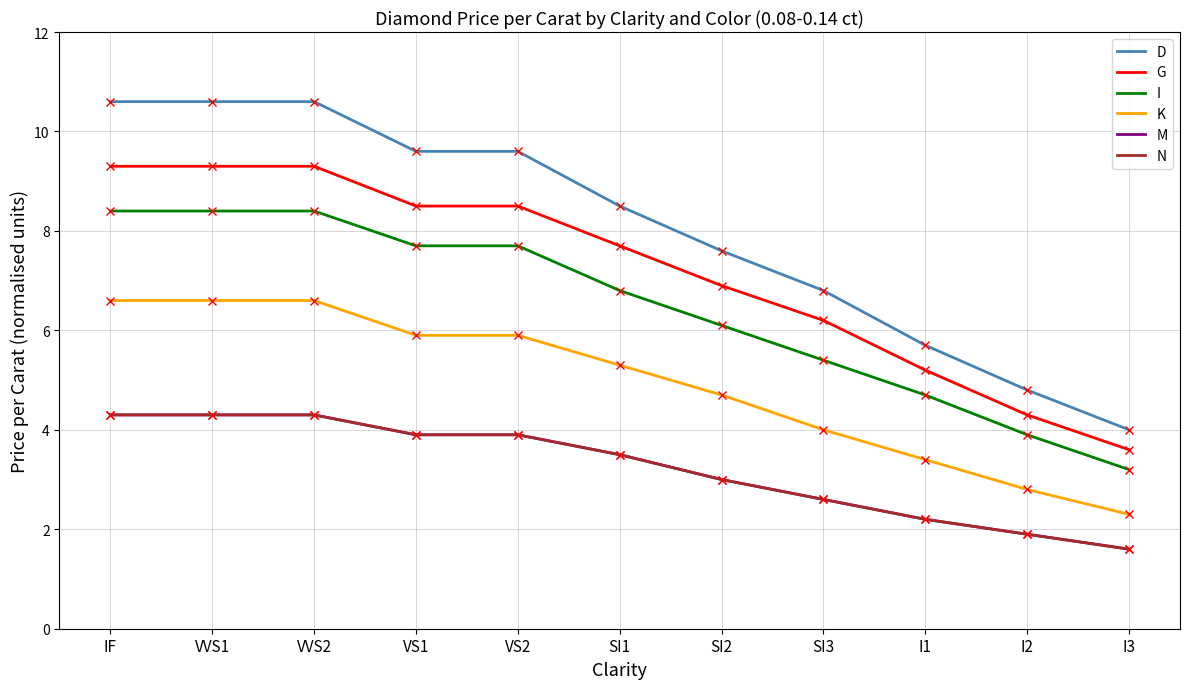

True or false: M has a value of 2.2 at I1.

True